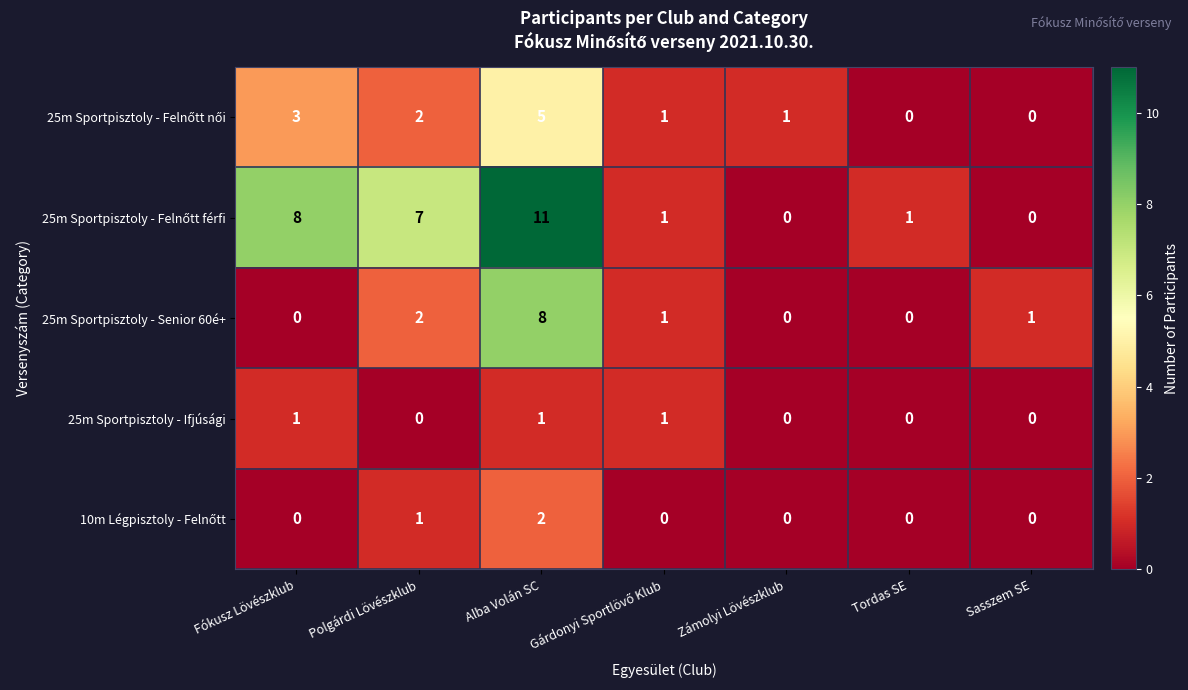

Which label corresponds to the largest value in the chart?

Alba Volán SC